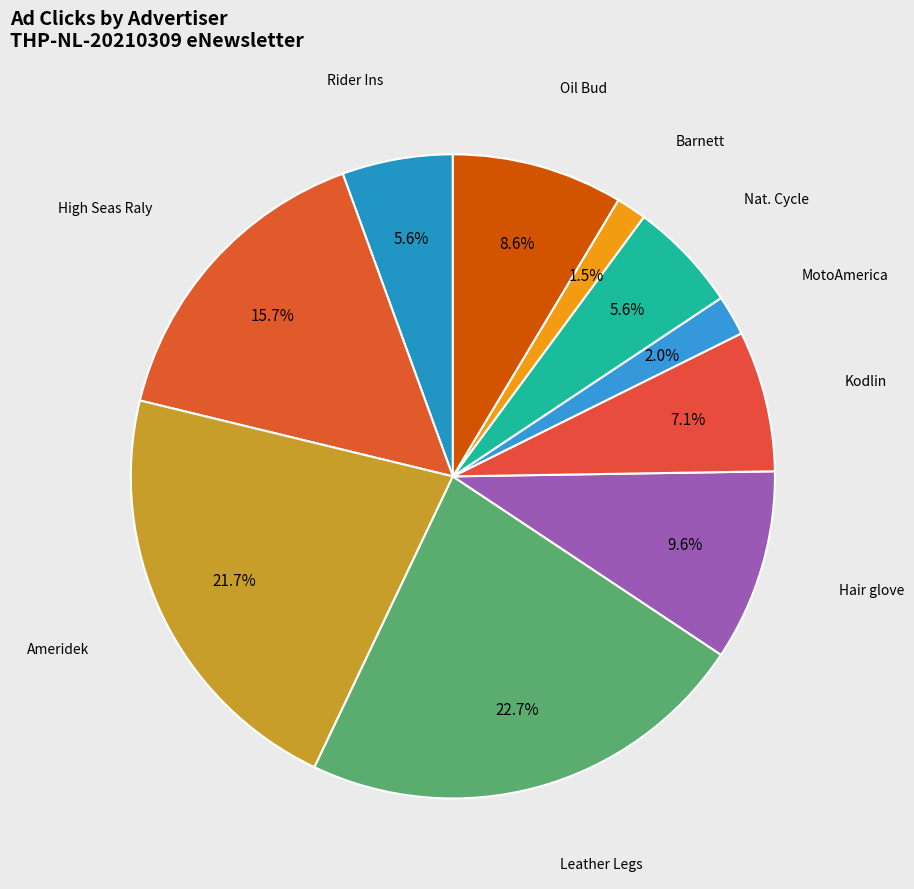

What percentage is the Oil Bud slice, to the nearest percent?

9%